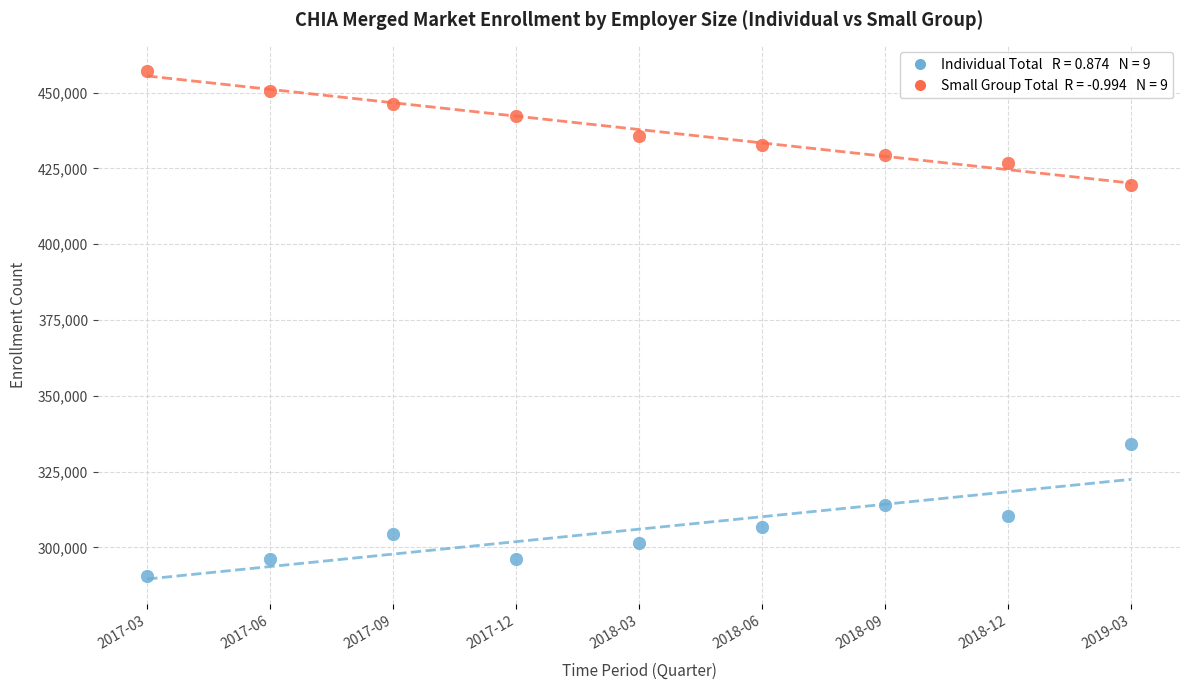

Across all series, what Y value is closest to 373884?

334162